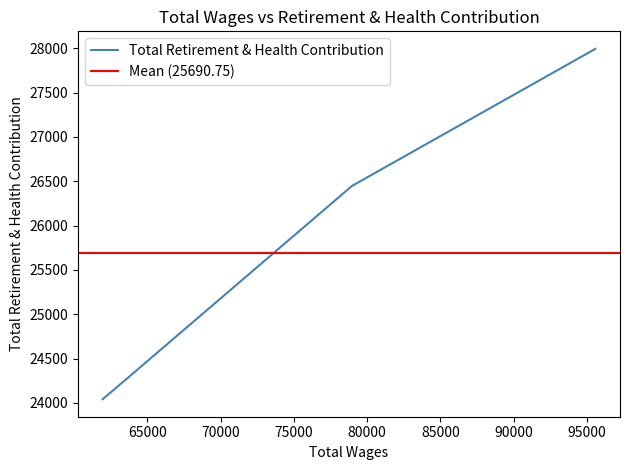

At which label does the data first exceed 26448?

95577.0